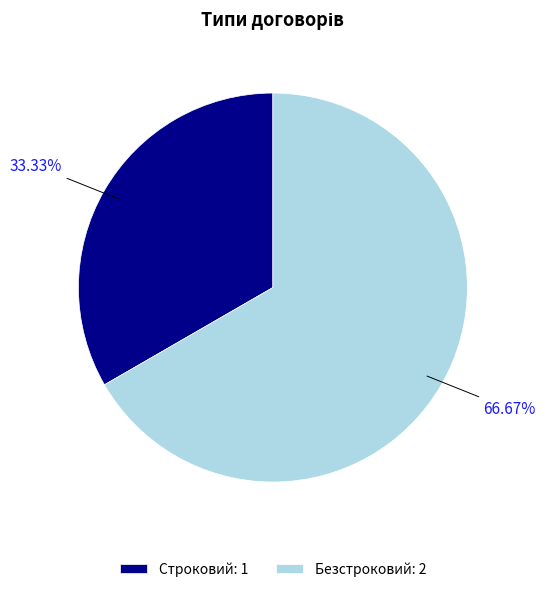

What is the largest slice in the pie chart?

Безстроковий